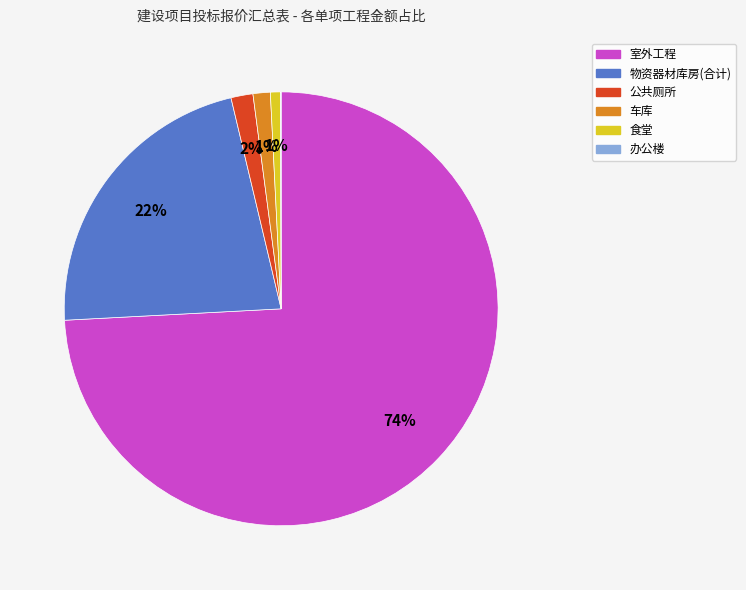

Is the sum of 室外工程 and 公共厕所 greater than half?

Yes